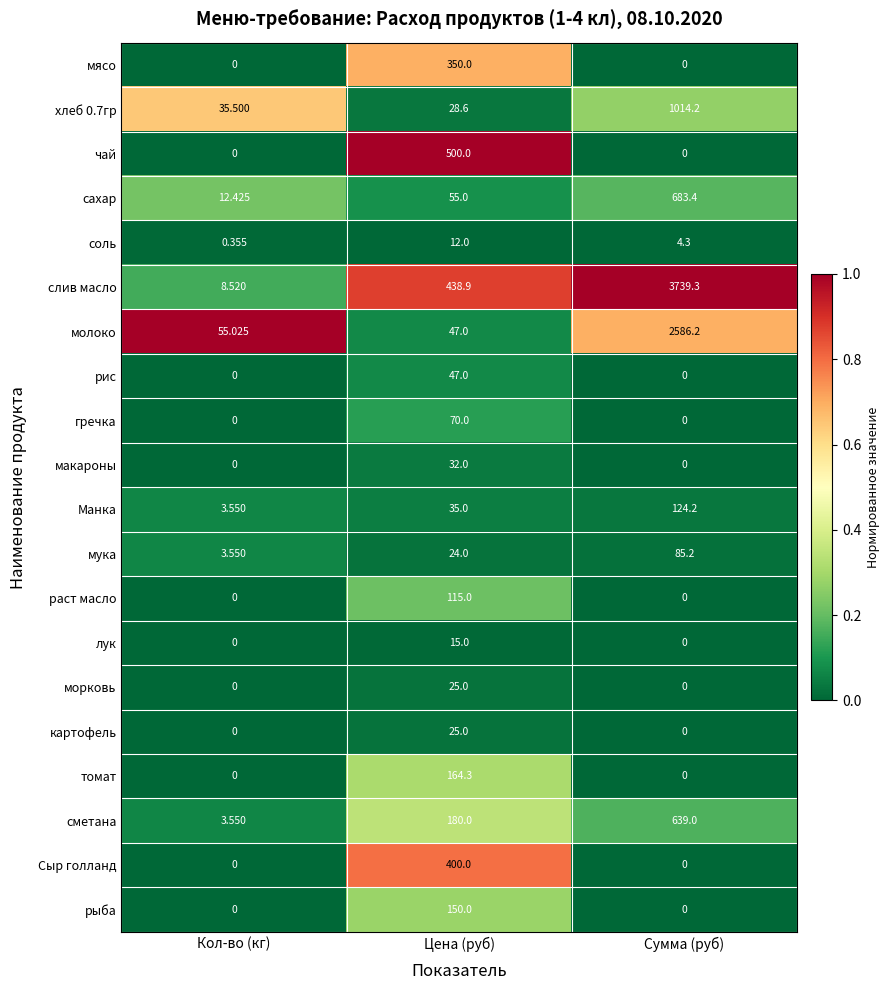

Which category has the lowest value in the соль series?

Кол-во (кг)